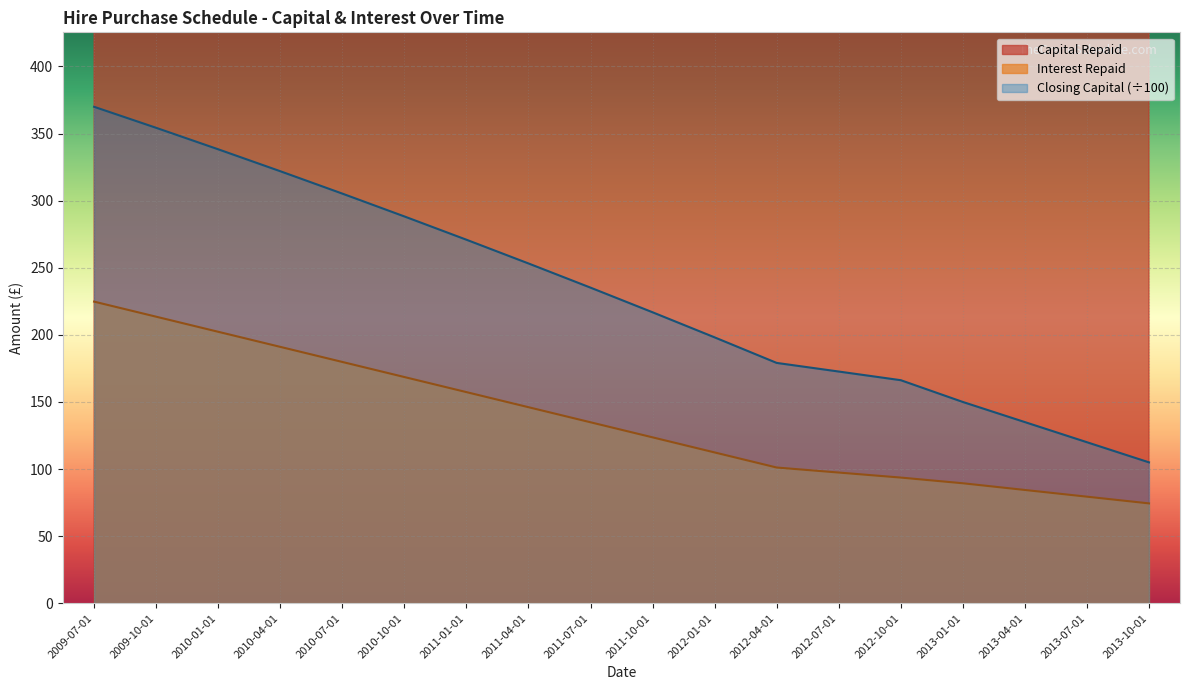

List the series in order of their peak value, highest first.

Capital Repaid, Closing Capital, Interest Repaid